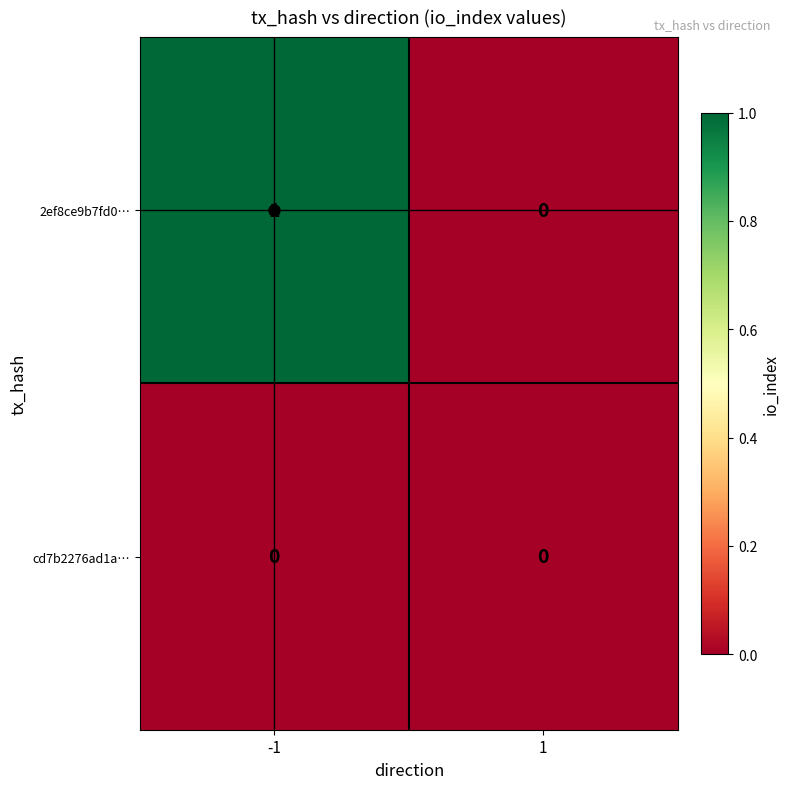

Which series has the largest total across all categories?

2ef8ce9b7fd0…